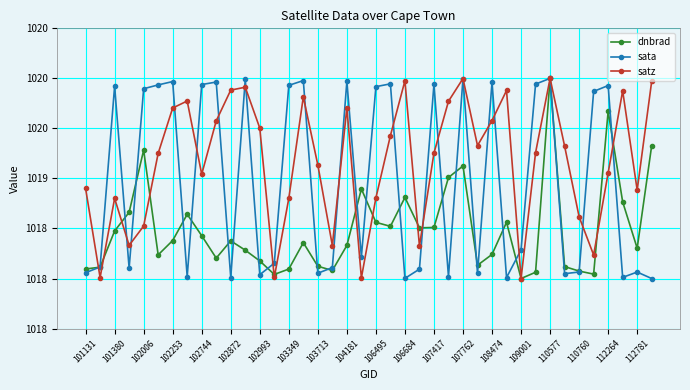

What are all the series names shown in the legend?

dnbrad, sata, satz